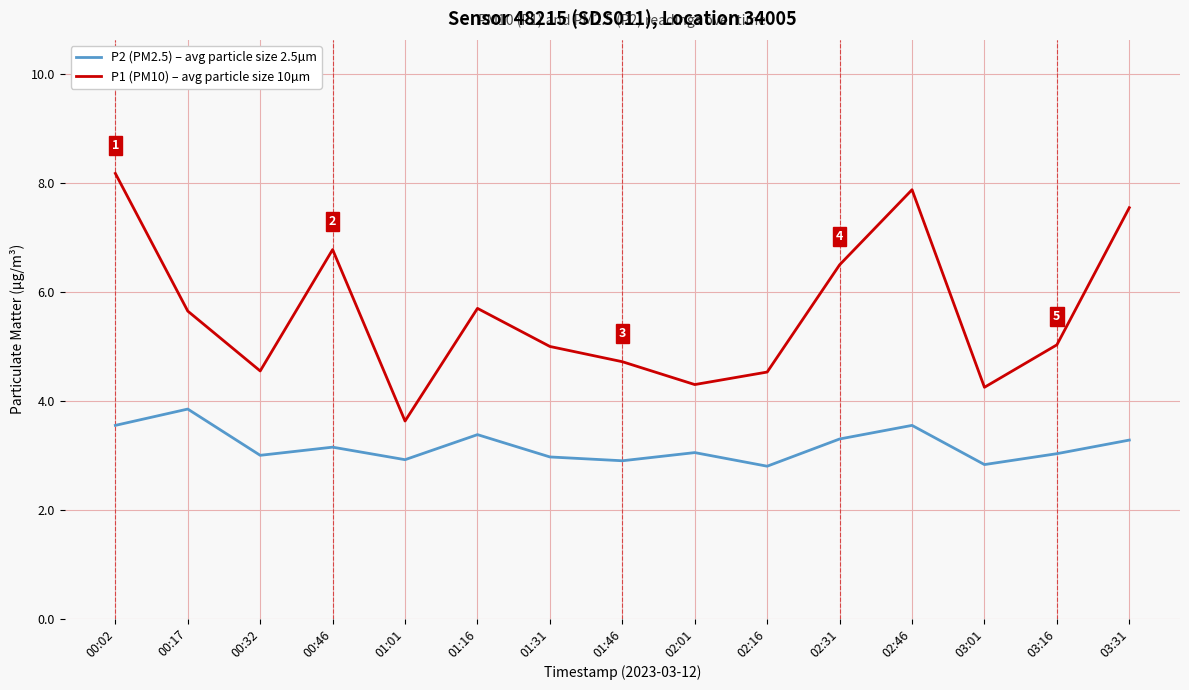

Where does the P1 (PM10) – avg particle size 10µm series first go above 5?

00:02